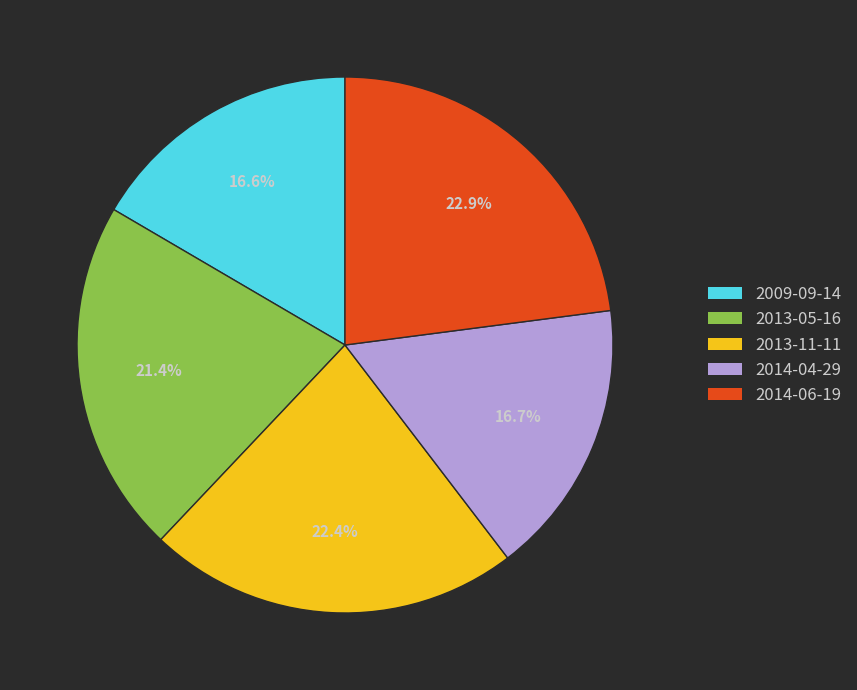

Does 2009-09-14 account for over 50% of the chart?

No